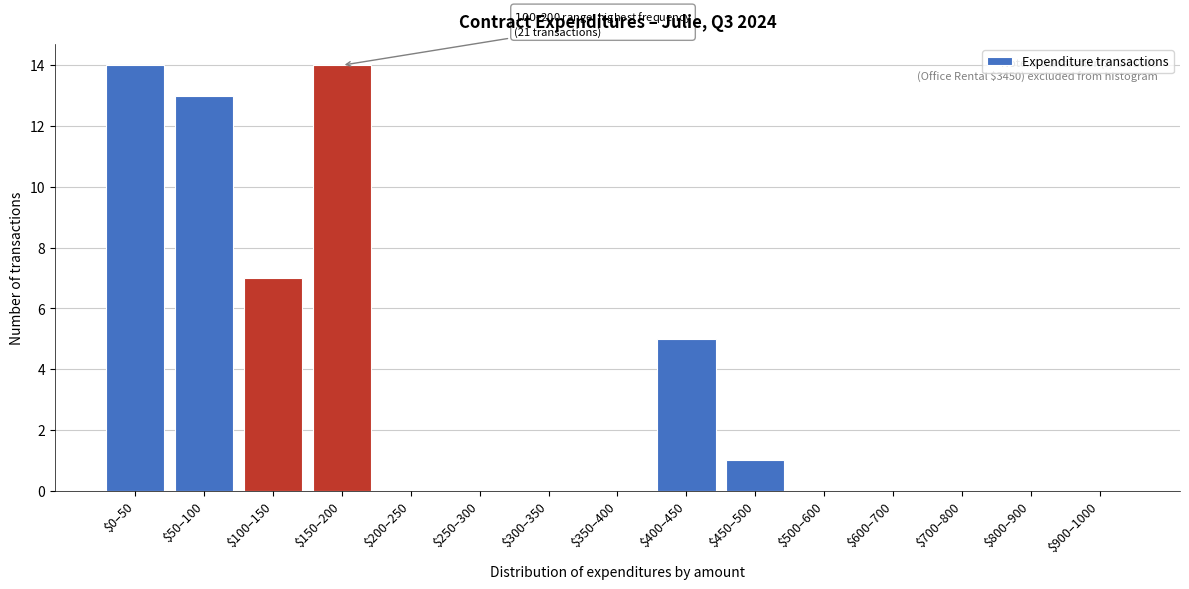

The chart shows a value of 0 at $300–350. True or false?

True